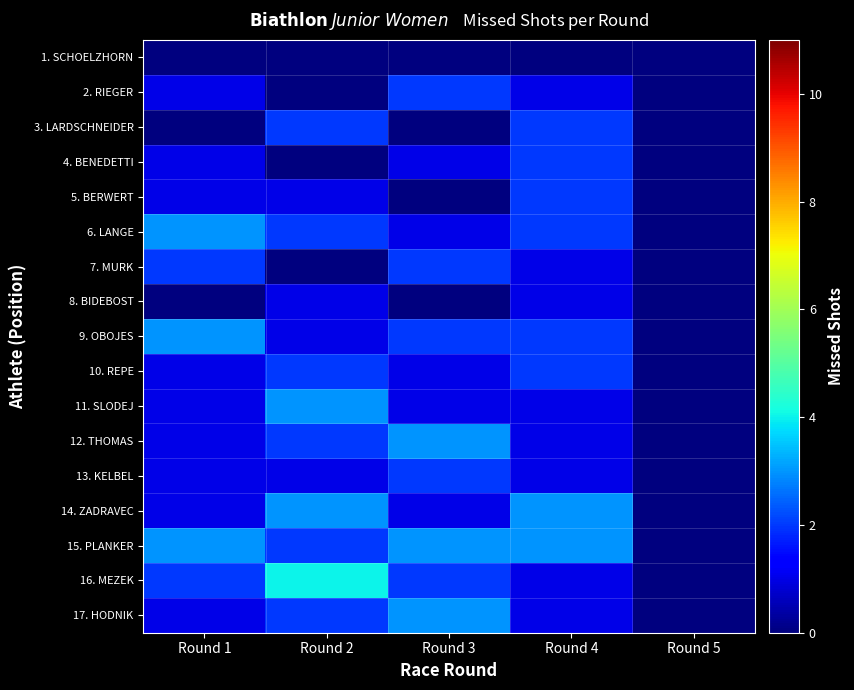

Reading right to left, transcribe all the data shown in this chart.

1. SCHOELZHORN: Round 5=0	Round 4=0	Round 3=0	Round 2=0	Round 1=0
2. RIEGER: Round 5=0	Round 4=1	Round 3=2	Round 2=0	Round 1=1
3. LARDSCHNEIDER: Round 5=0	Round 4=2	Round 3=0	Round 2=2	Round 1=0
4. BENEDETTI: Round 5=0	Round 4=2	Round 3=1	Round 2=0	Round 1=1
5. BERWERT: Round 5=0	Round 4=2	Round 3=0	Round 2=1	Round 1=1
6. LANGE: Round 5=0	Round 4=2	Round 3=1	Round 2=2	Round 1=3
7. MURK: Round 5=0	Round 4=1	Round 3=2	Round 2=0	Round 1=2
8. BIDEBOST: Round 5=0	Round 4=1	Round 3=0	Round 2=1	Round 1=0
9. OBOJES: Round 5=0	Round 4=2	Round 3=2	Round 2=1	Round 1=3
10. REPE: Round 5=0	Round 4=2	Round 3=1	Round 2=2	Round 1=1
11. SLODEJ: Round 5=0	Round 4=1	Round 3=1	Round 2=3	Round 1=1
12. THOMAS: Round 5=0	Round 4=1	Round 3=3	Round 2=2	Round 1=1
13. KELBEL: Round 5=0	Round 4=1	Round 3=2	Round 2=1	Round 1=1
14. ZADRAVEC: Round 5=0	Round 4=3	Round 3=1	Round 2=3	Round 1=1
15. PLANKER: Round 5=0	Round 4=3	Round 3=3	Round 2=2	Round 1=3
16. MEZEK: Round 5=0	Round 4=1	Round 3=2	Round 2=4	Round 1=2
17. HODNIK: Round 5=0	Round 4=1	Round 3=3	Round 2=2	Round 1=1